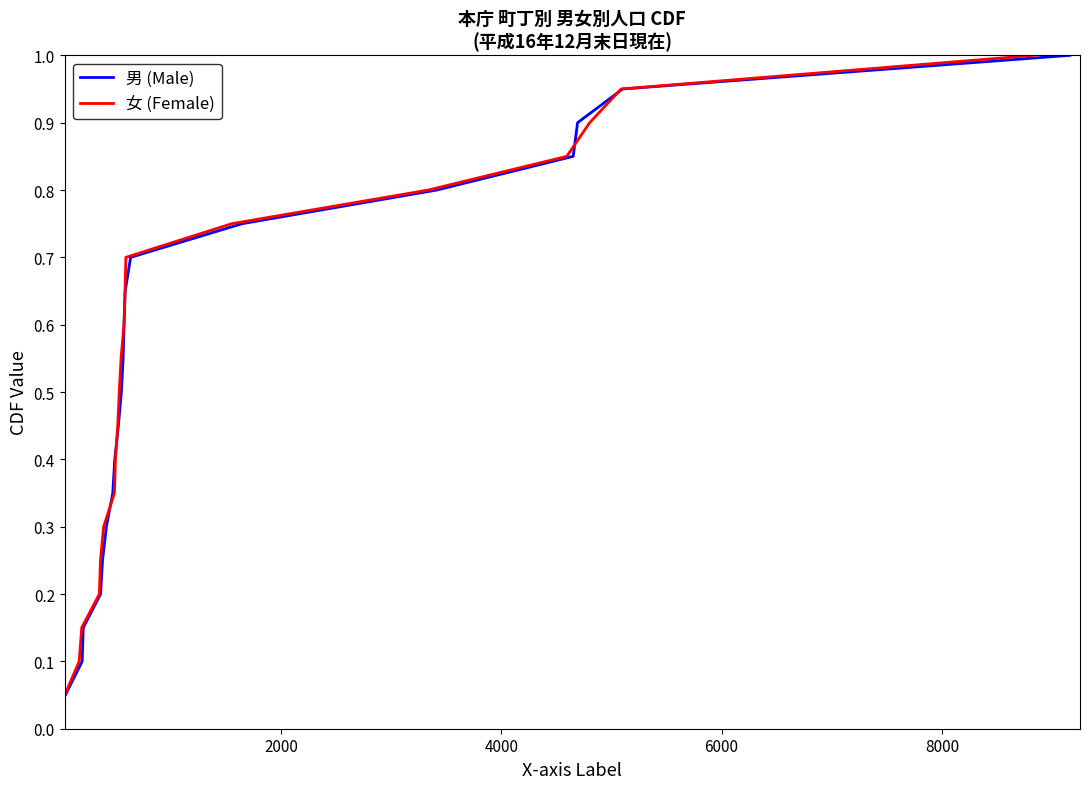

What is the highest value of the 女 (Female) series?

1.0